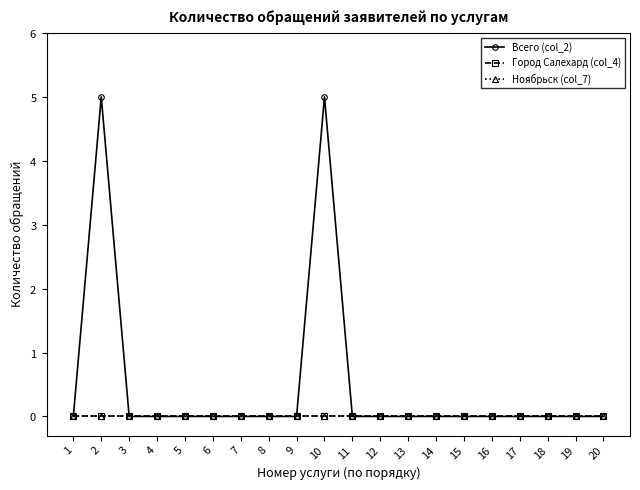

Reading left to right, transcribe all the data shown in this chart.

Всего (col_2): 0	5	0	0	0	0	0	0	0	5	0	0	0	0	0	0	0	0	0	0
Город Салехард (col_4): 0	0	0	0	0	0	0	0	0	0	0	0	0	0	0	0	0	0	0	0
Ноябрьск (col_7): 0	0	0	0	0	0	0	0	0	0	0	0	0	0	0	0	0	0	0	0